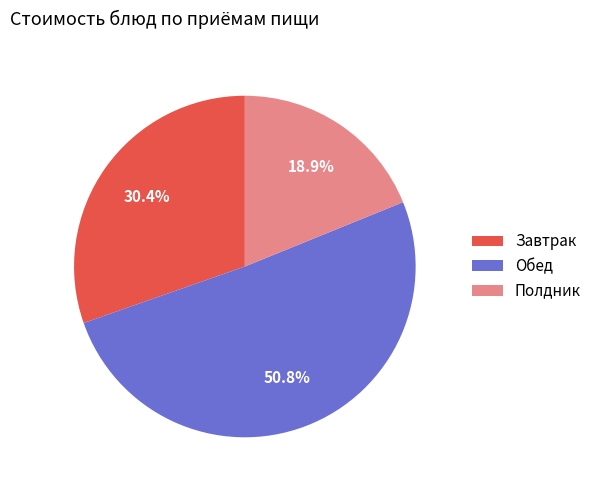

What is the smallest slice in the pie chart?

Полдник